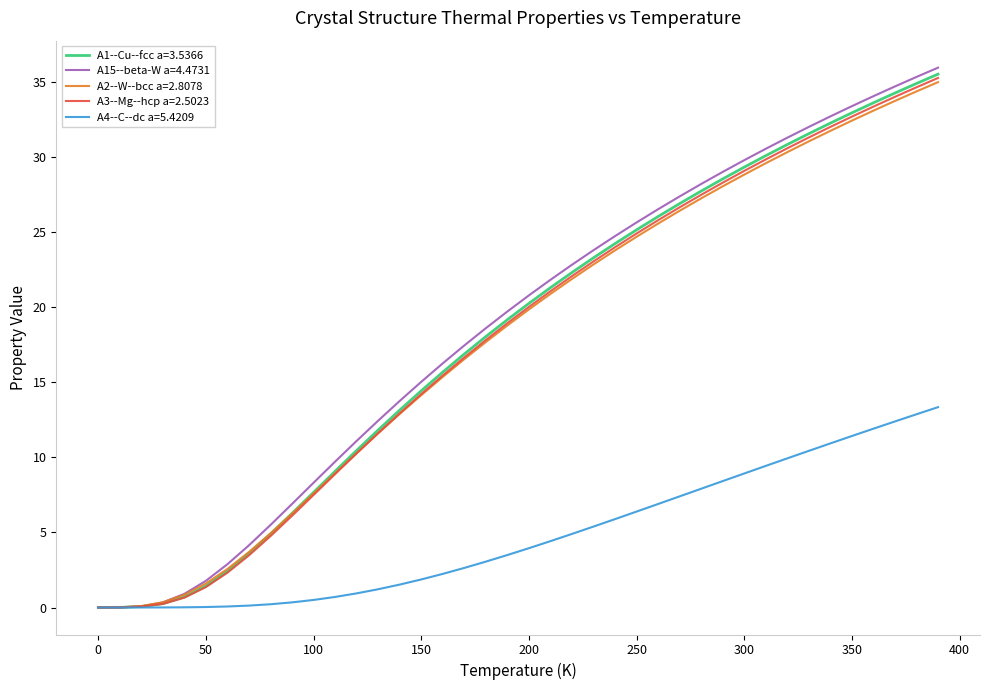

What is the sum of all A3--Mg--hcp a=2.5023 values?

718.8